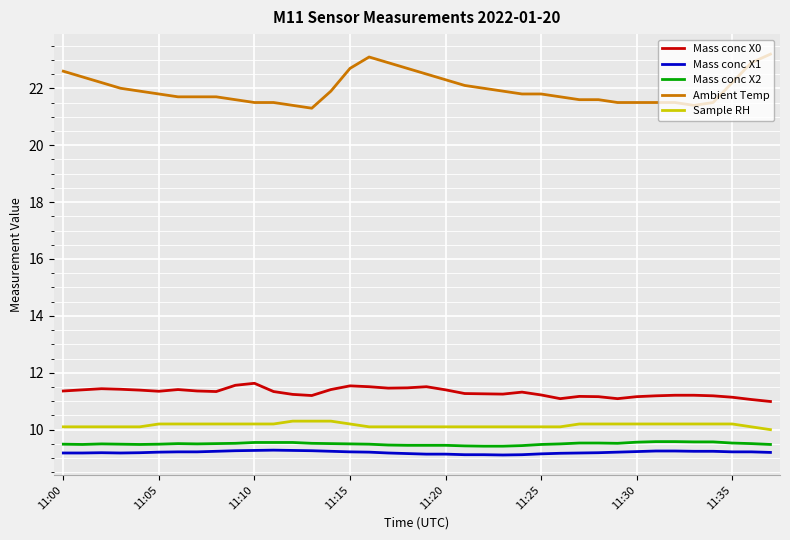

Which series has the widest spread of values?

Ambient Temp